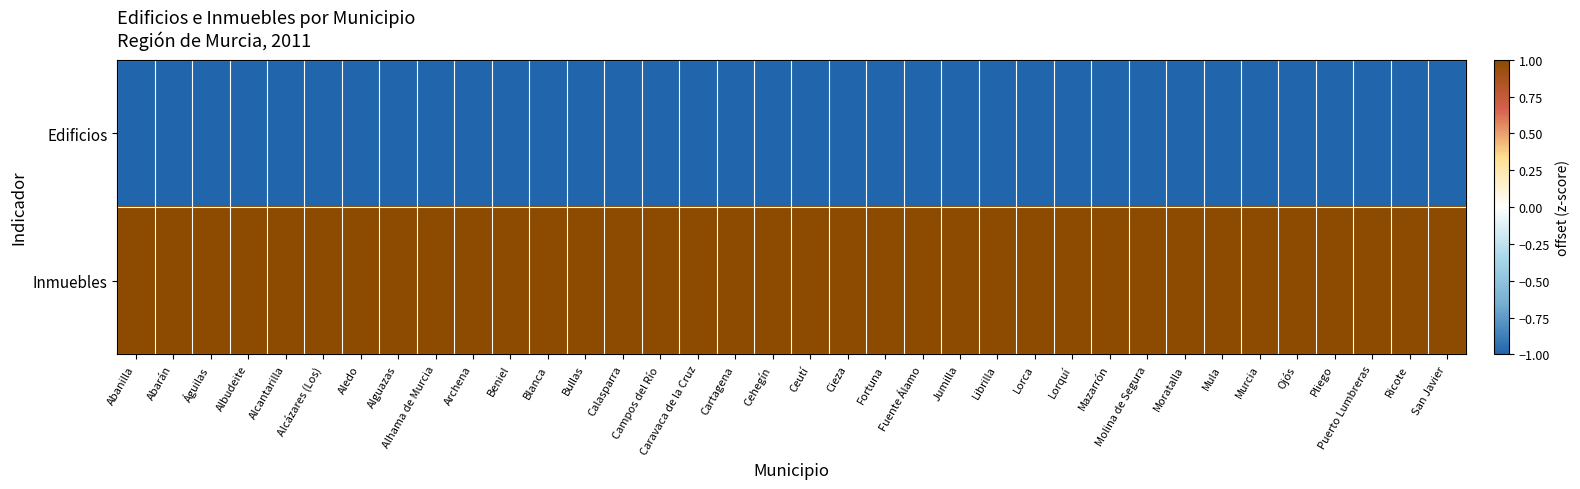

At Caravaca de la Cruz, list the series in order from smallest to largest.

Edificios, Inmuebles